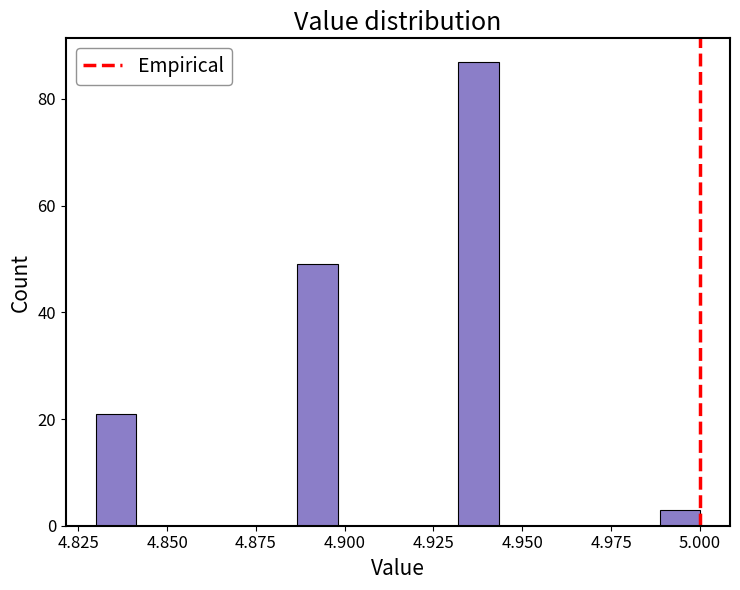

Read against the x-axis, roughly where is the centre of the tallest bar?

4.940